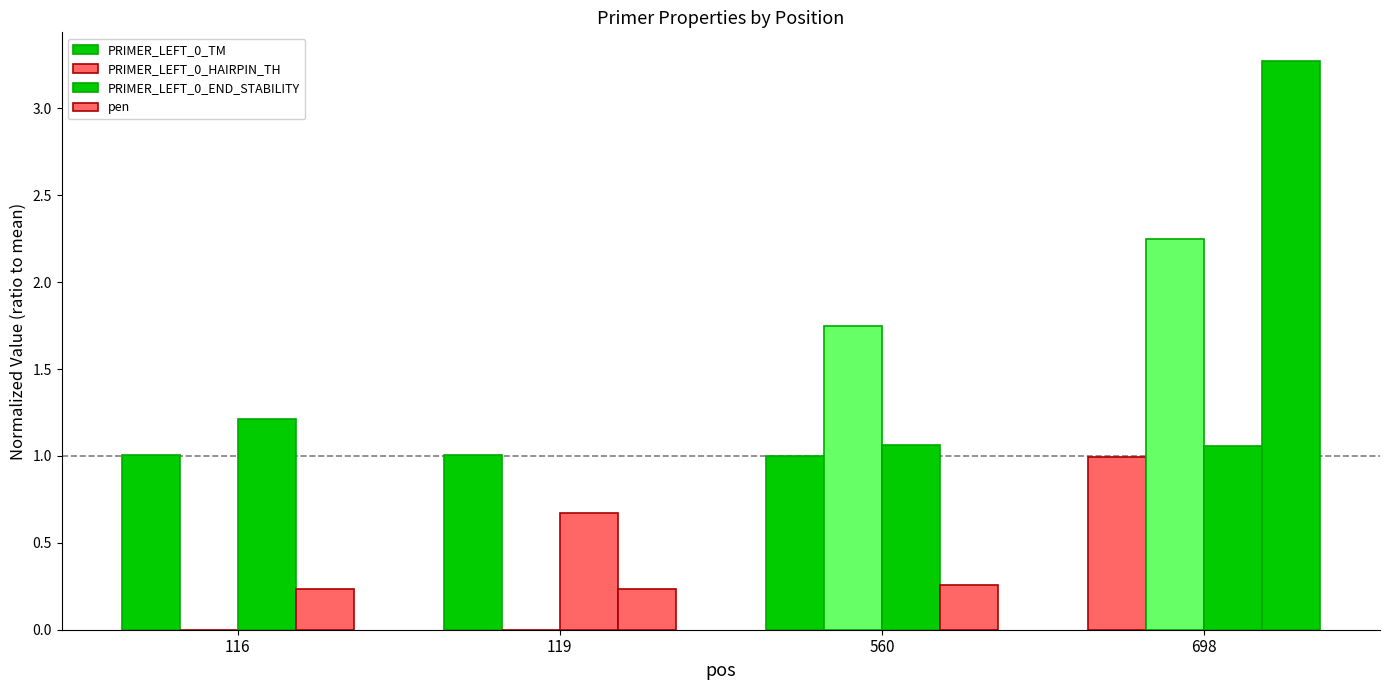

What is the difference between the maximum and minimum values in the PRIMER_LEFT_0_HAIRPIN_TH series?

2.3